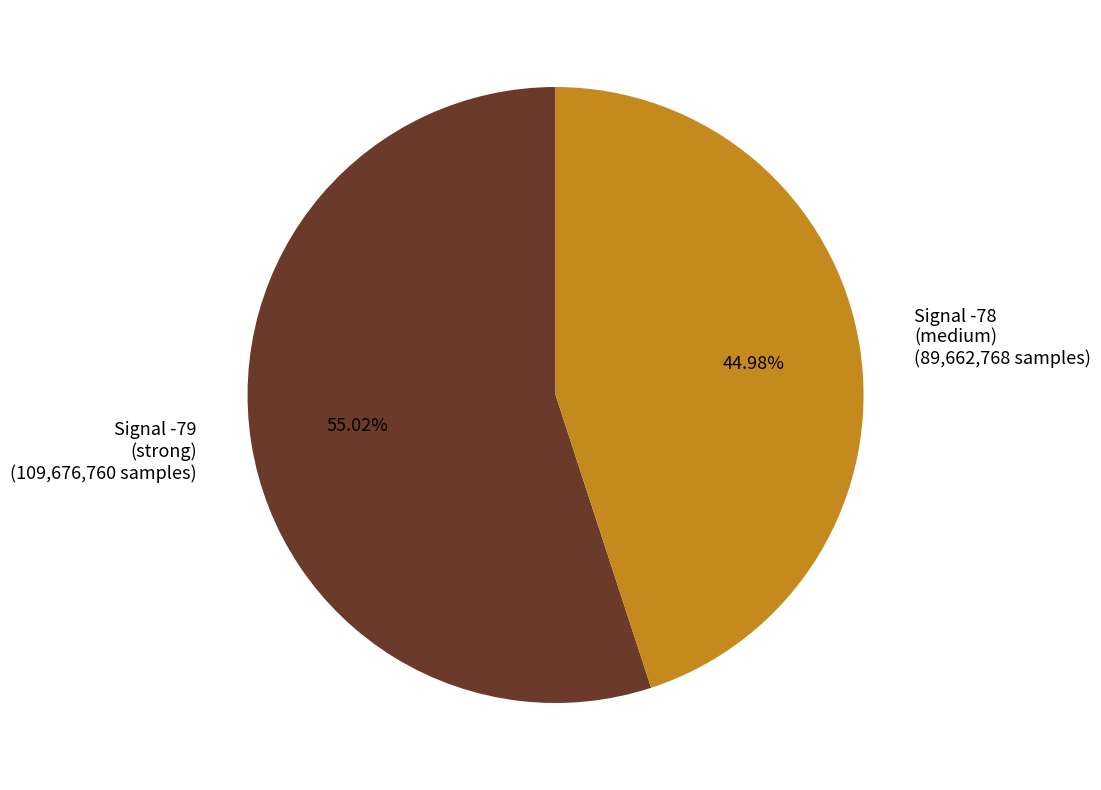

How many segments does this pie chart have?

2